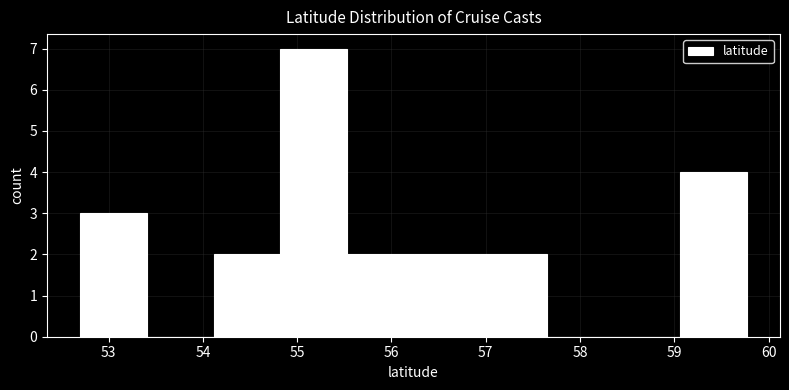

How tall is the bar that spans 55.5 to 56.2 on the x-axis? Neither the bar edges nor the heights are printed on the chart, so give them approximately, as read against the axes.

2